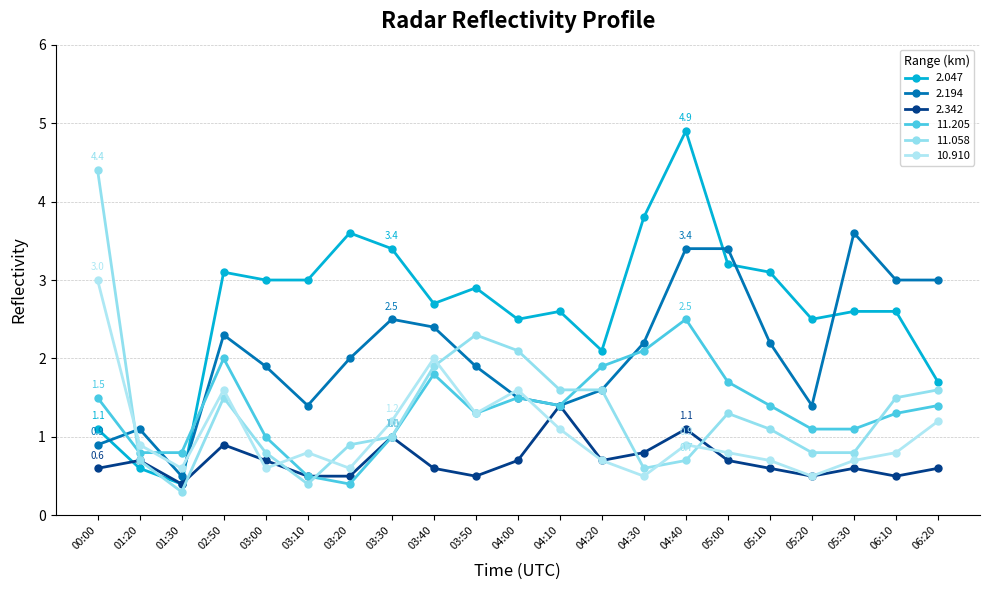

Reading left to right, what are all the values shown in this chart?

2.047: 00:00=1.1	01:20=0.6	01:30=0.4	02:50=3.1	03:00=3.0	03:10=3.0	03:20=3.6	03:30=3.4	03:40=2.7	03:50=2.9	04:00=2.5	04:10=2.6	04:20=2.1	04:30=3.8	04:40=4.9	05:00=3.2	05:10=3.1	05:20=2.5	05:30=2.6	06:10=2.6	06:20=1.7
2.194: 00:00=0.9	01:20=1.1	01:30=0.5	02:50=2.3	03:00=1.9	03:10=1.4	03:20=2.0	03:30=2.5	03:40=2.4	03:50=1.9	04:00=1.5	04:10=1.4	04:20=1.6	04:30=2.2	04:40=3.4	05:00=3.4	05:10=2.2	05:20=1.4	05:30=3.6	06:10=3.0	06:20=3.0
2.342: 00:00=0.6	01:20=0.7	01:30=0.4	02:50=0.9	03:00=0.7	03:10=0.5	03:20=0.5	03:30=1.0	03:40=0.6	03:50=0.5	04:00=0.7	04:10=1.4	04:20=0.7	04:30=0.8	04:40=1.1	05:00=0.7	05:10=0.6	05:20=0.5	05:30=0.6	06:10=0.5	06:20=0.6
11.205: 00:00=1.5	01:20=0.8	01:30=0.8	02:50=2.0	03:00=1.0	03:10=0.5	03:20=0.4	03:30=1.0	03:40=1.8	03:50=1.3	04:00=1.5	04:10=1.4	04:20=1.9	04:30=2.1	04:40=2.5	05:00=1.7	05:10=1.4	05:20=1.1	05:30=1.1	06:10=1.3	06:20=1.4
11.058: 00:00=4.4	01:20=0.7	01:30=0.3	02:50=1.5	03:00=0.8	03:10=0.4	03:20=0.9	03:30=1.0	03:40=1.9	03:50=2.3	04:00=2.1	04:10=1.6	04:20=1.6	04:30=0.6	04:40=0.7	05:00=1.3	05:10=1.1	05:20=0.8	05:30=0.8	06:10=1.5	06:20=1.6
10.910: 00:00=3.0	01:20=0.9	01:30=0.6	02:50=1.6	03:00=0.6	03:10=0.8	03:20=0.6	03:30=1.2	03:40=2.0	03:50=1.3	04:00=1.6	04:10=1.1	04:20=0.7	04:30=0.5	04:40=0.9	05:00=0.8	05:10=0.7	05:20=0.5	05:30=0.7	06:10=0.8	06:20=1.2